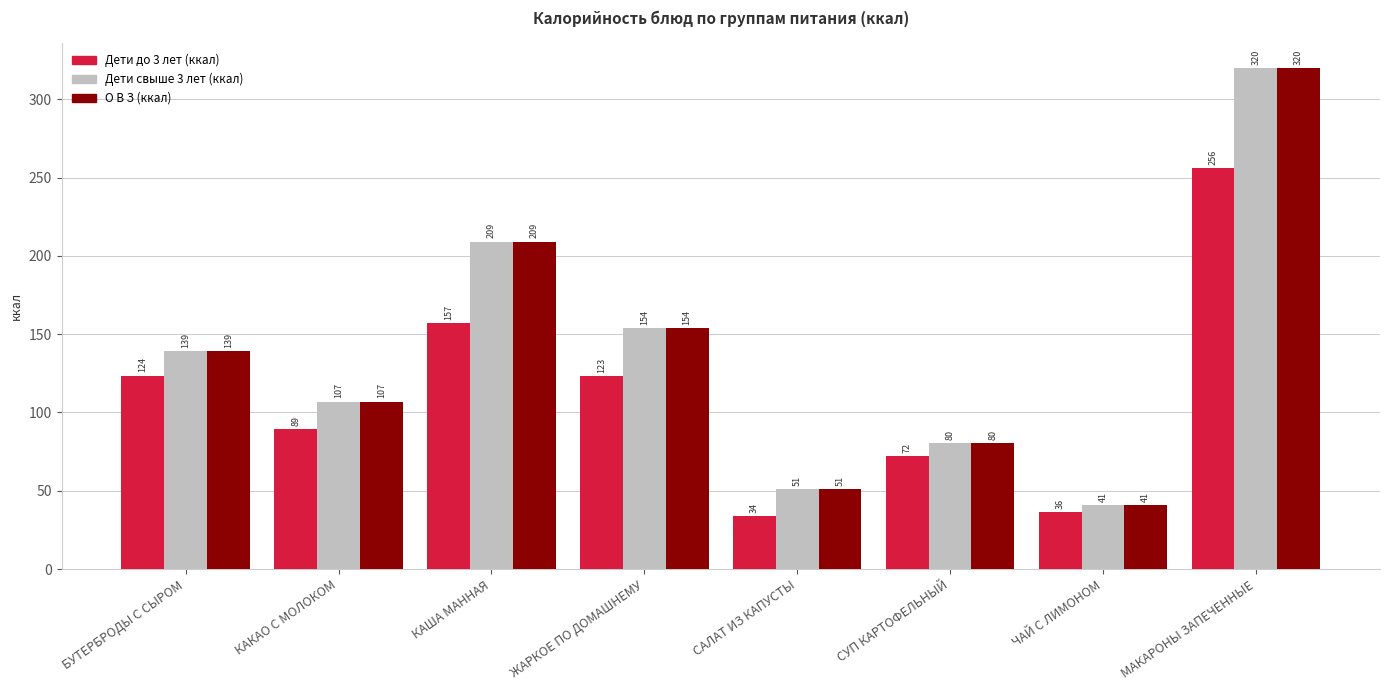

Are the bars horizontal?

No